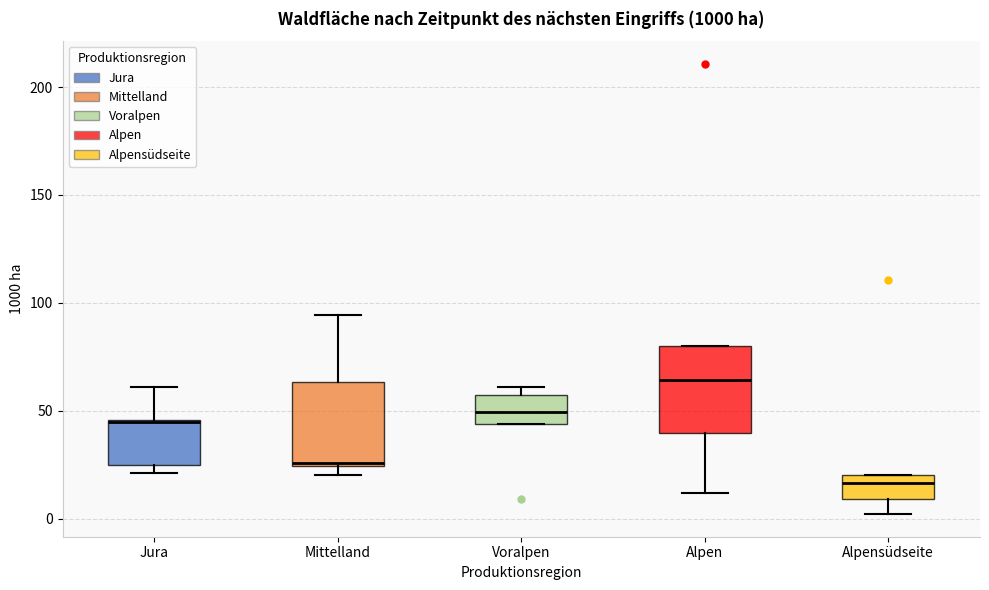

Where is the upper edge of the box for Alpensüdseite on the y-axis? The values are not printed on the chart, so give them approximately, as read against the axis.

20